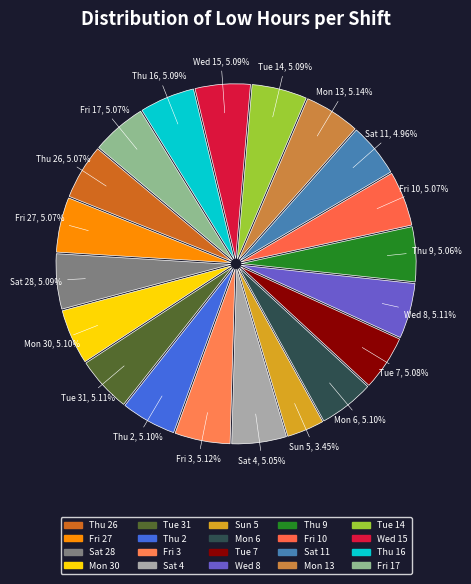

Does any single category account for the majority?

No